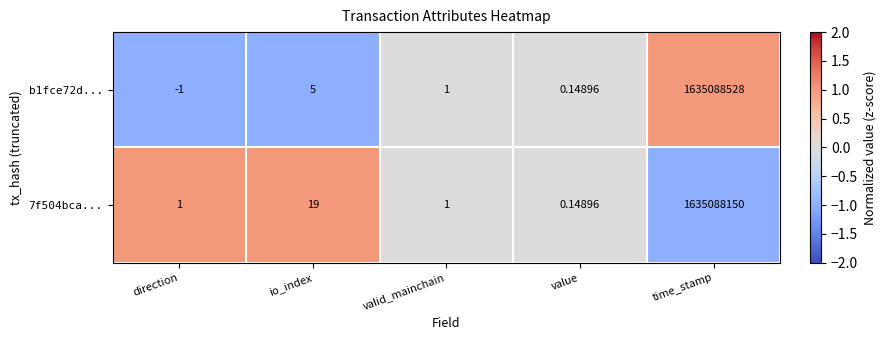

At which category does the chart reach its minimum across all series?

direction